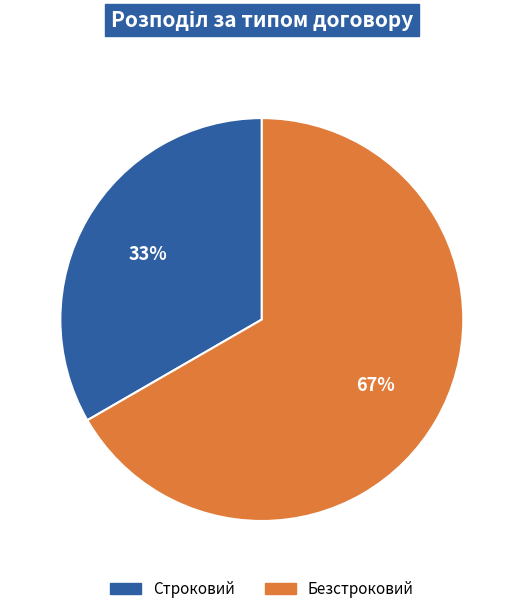

To the nearest percent, what percentage of the pie is Строковий?

33%